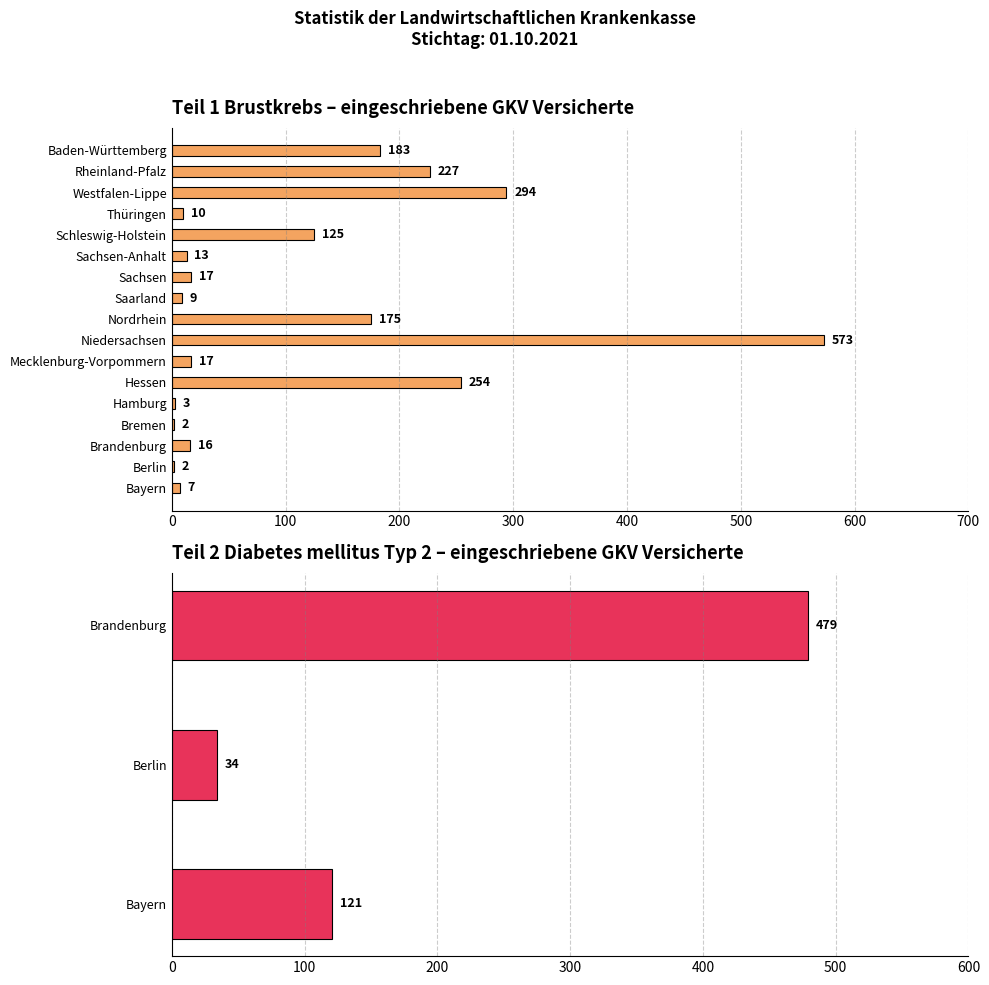

Count the number of data series in this chart.

1